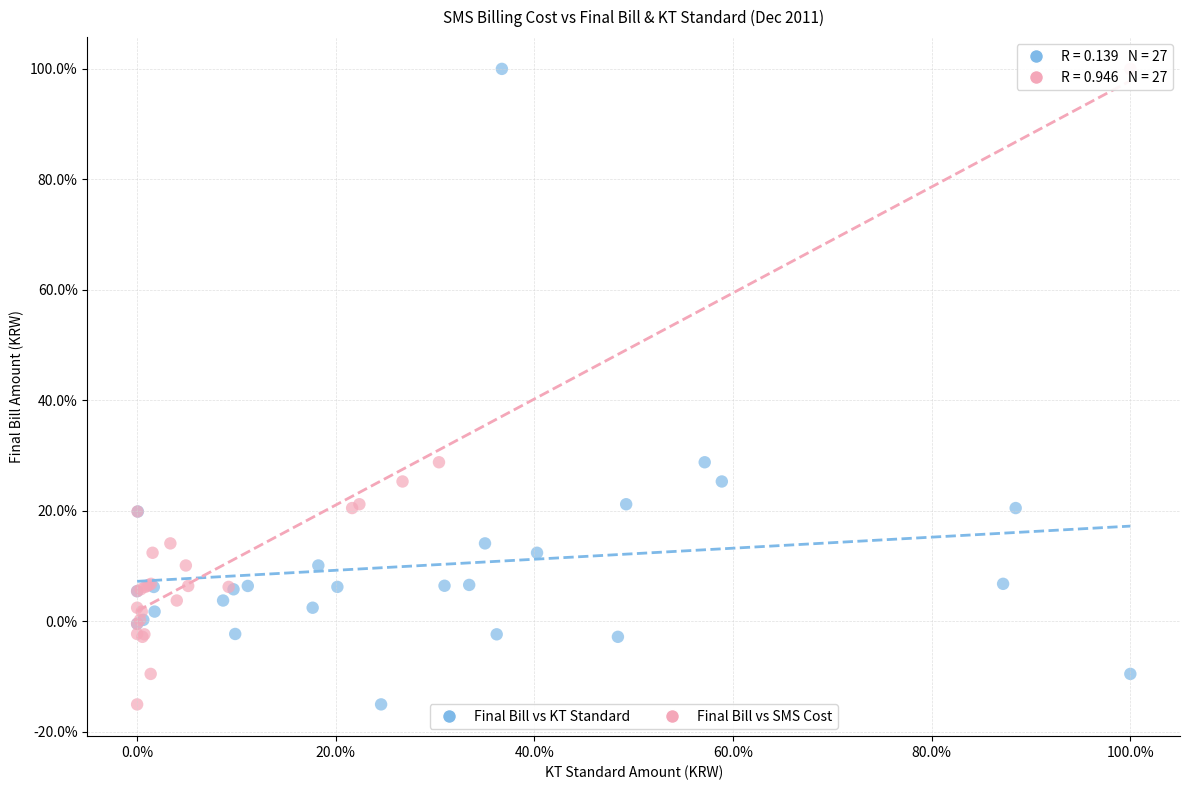

What are all the series names shown in the legend?

Final Bill vs KT Standard, Final Bill vs SMS Cost